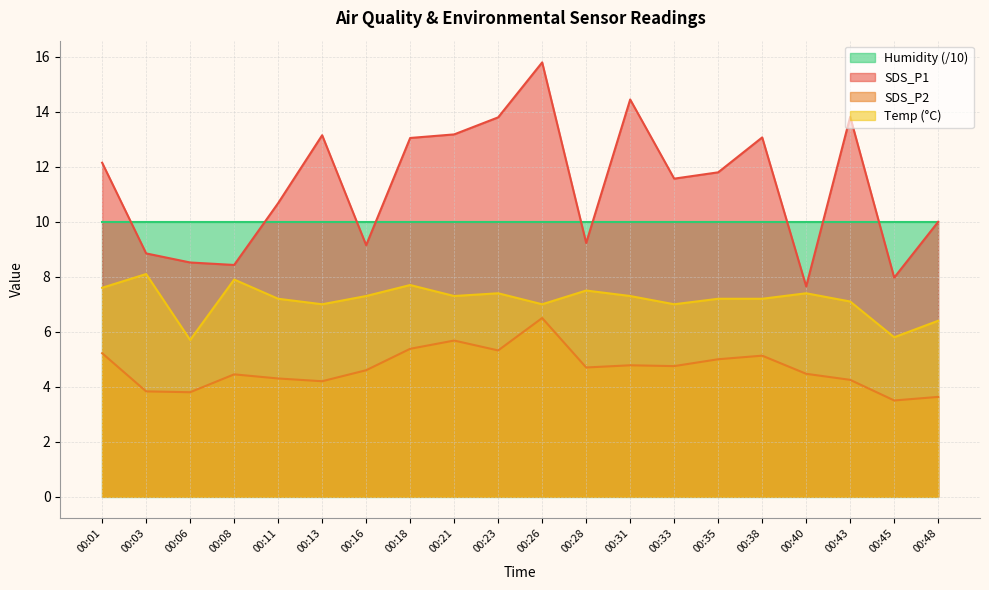

How many series are shown in this chart?

4